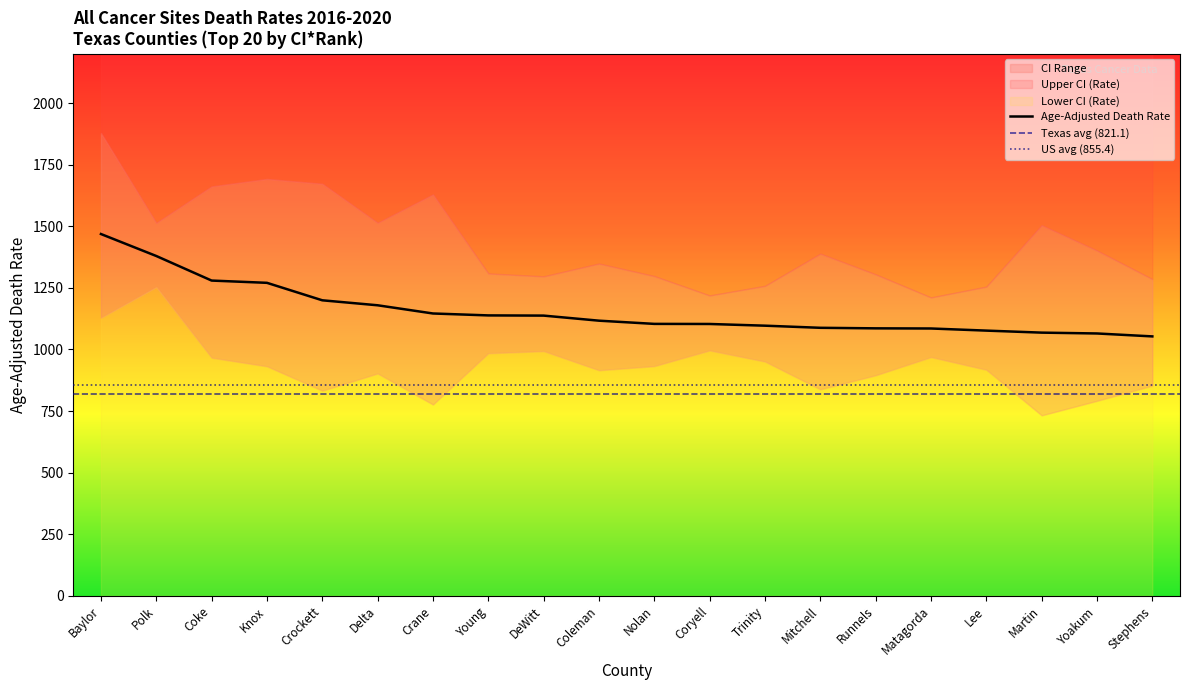

Between Baylor and Polk, which is larger?

Baylor